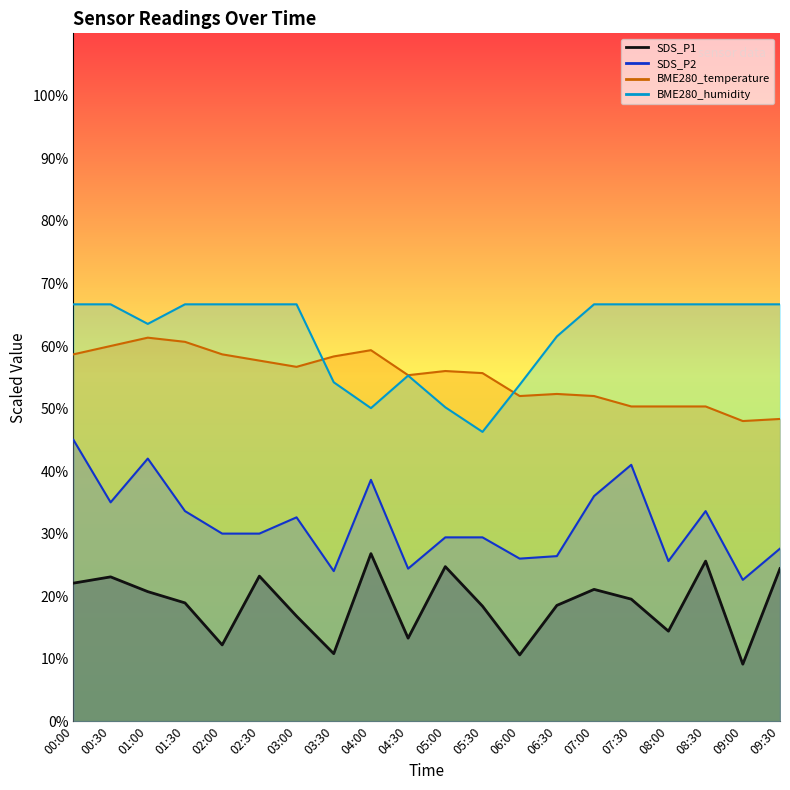

How many interior local peaks does the SDS_P1 series have?

6